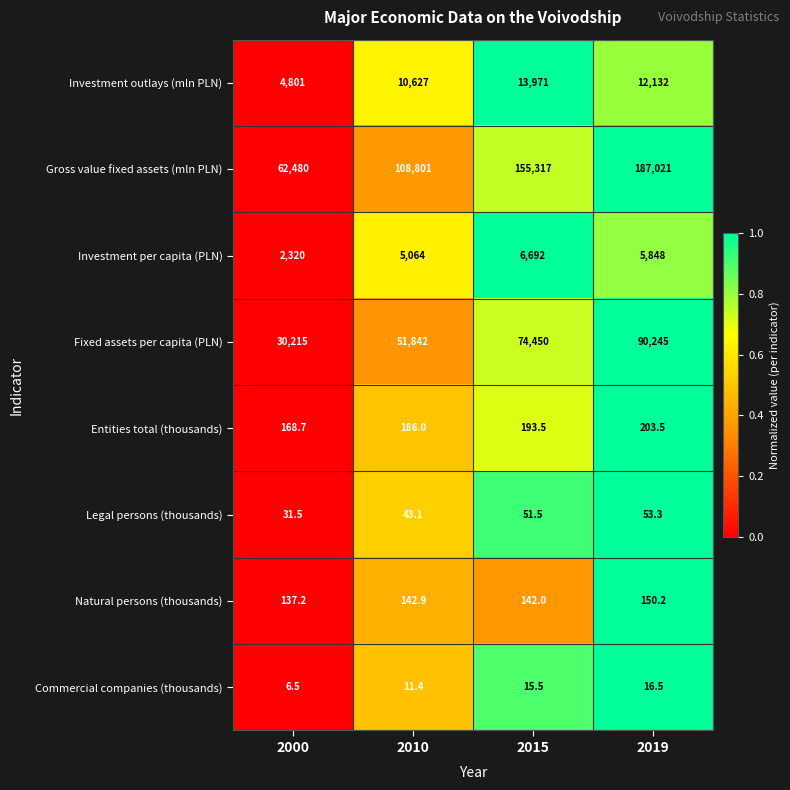

At which category is the sum across all series the highest?

2019